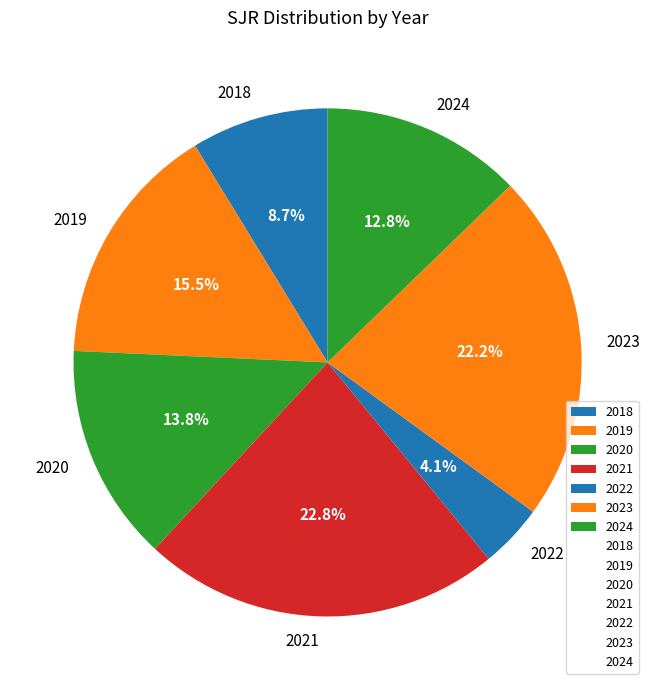

Which category has the biggest portion of the pie?

2021